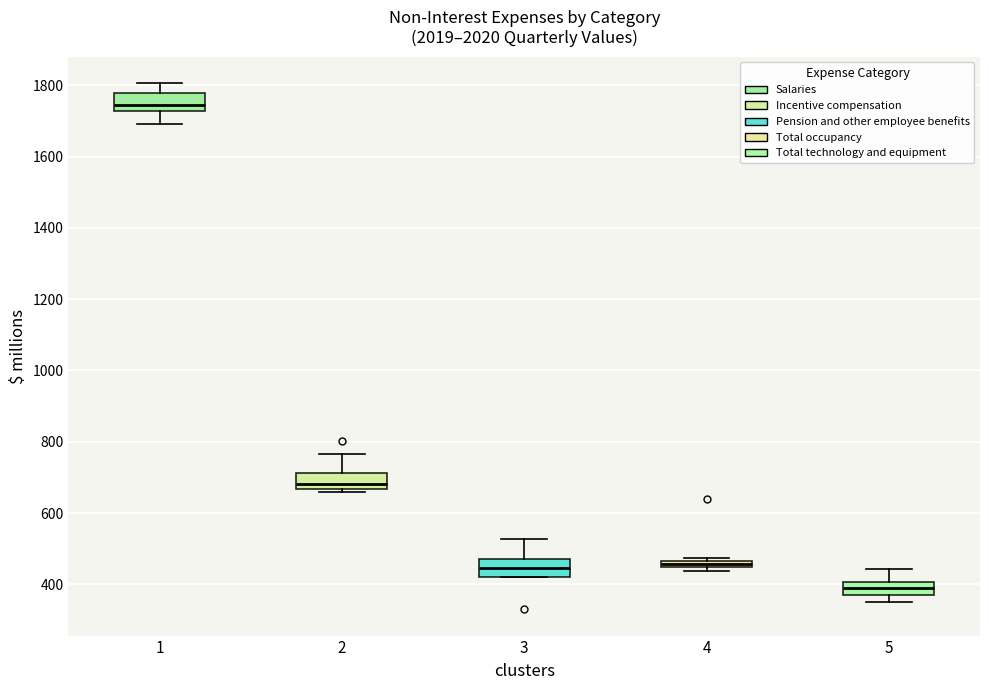

Where is the lower edge of the box at x = 3 on the y-axis? The values are not printed on the chart, so give them approximately, as read against the axis.

420